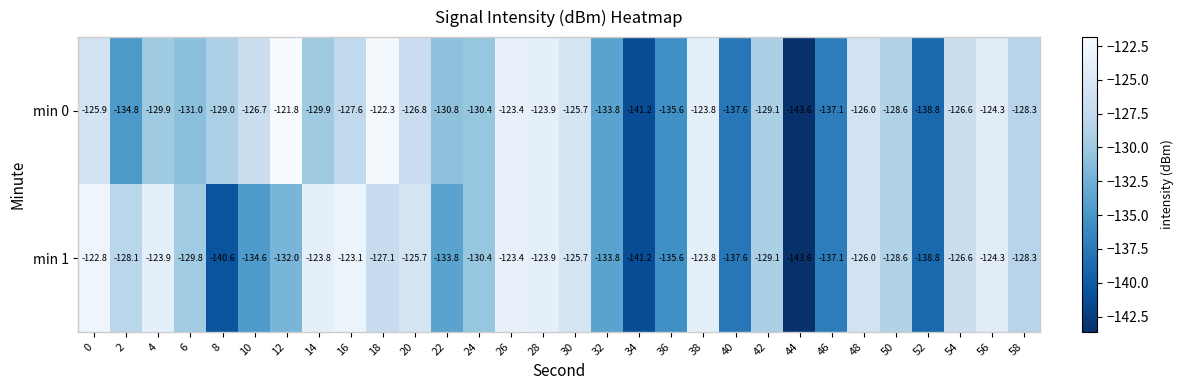

Which series has the largest total across all categories?

min 0